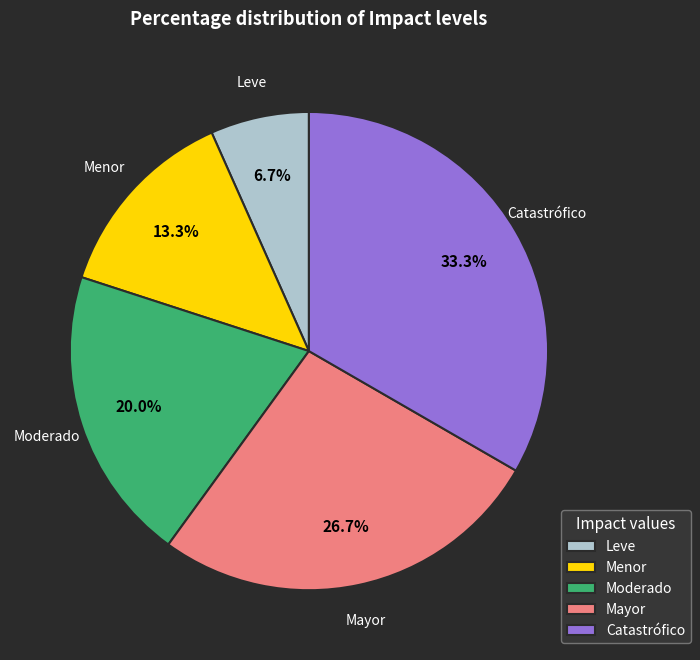

Between Catastrófico and Moderado, which is larger?

Catastrófico